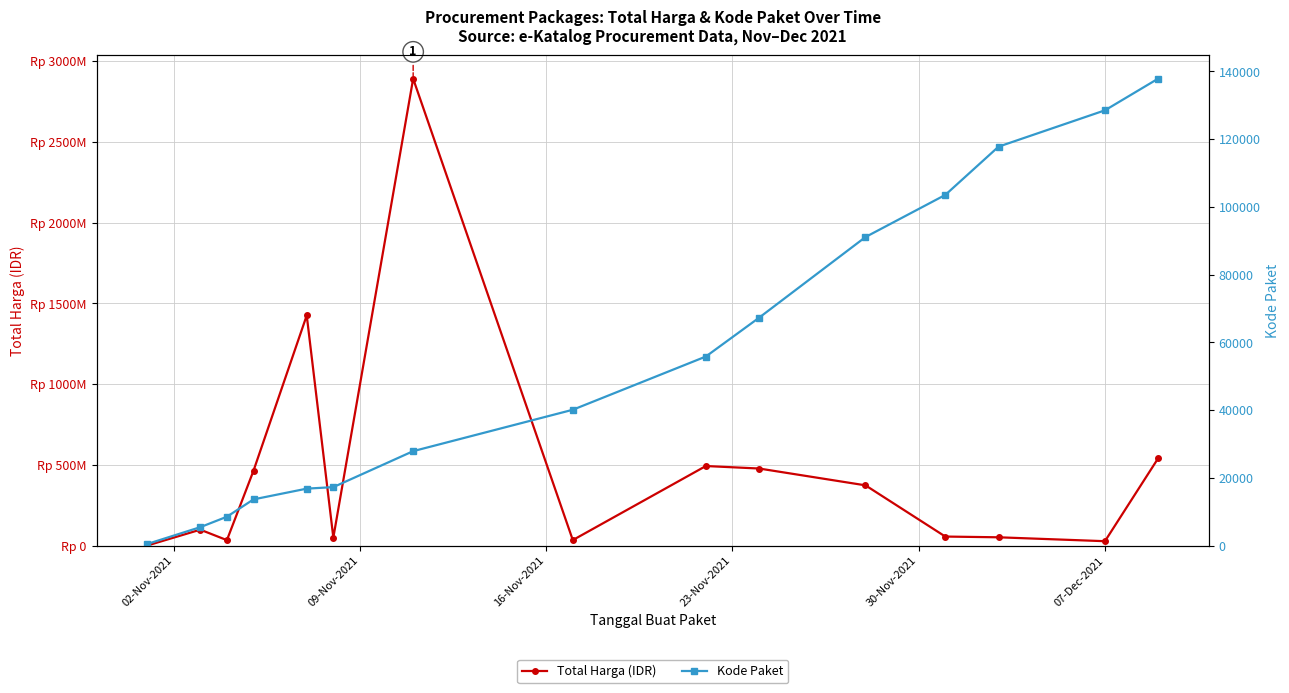

What is the value of the Kode Paket point at the 14th from the left?

128516